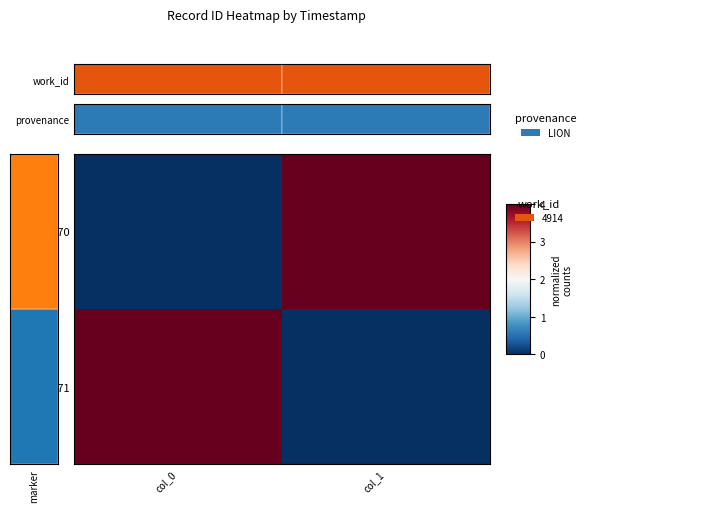

Reading left to right, what are all the values shown in this chart?

id: 22670: col_0=0	col_1=4
id: 22671: col_0=4	col_1=0